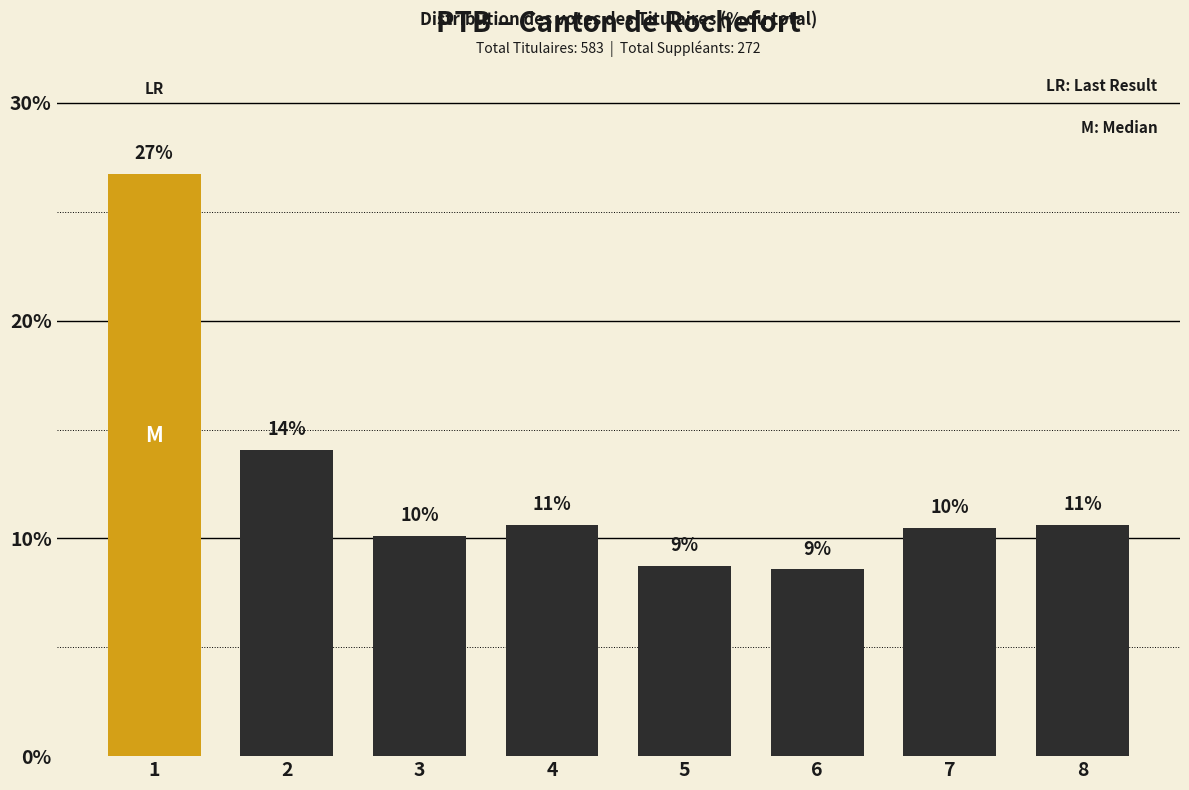

How many bars are there in total?

8